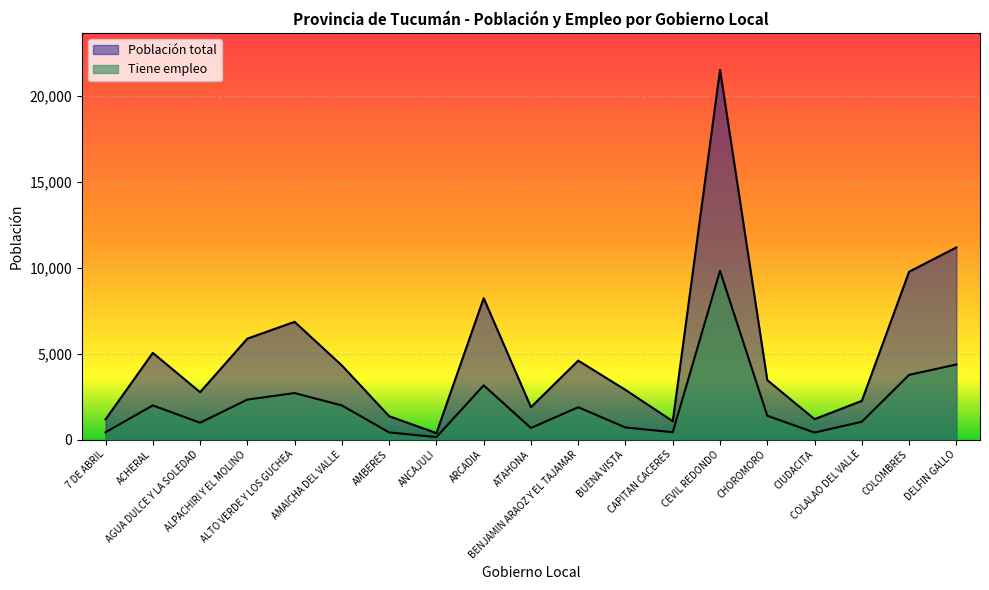

At which category is the sum across all series the highest?

CEVIL REDONDO